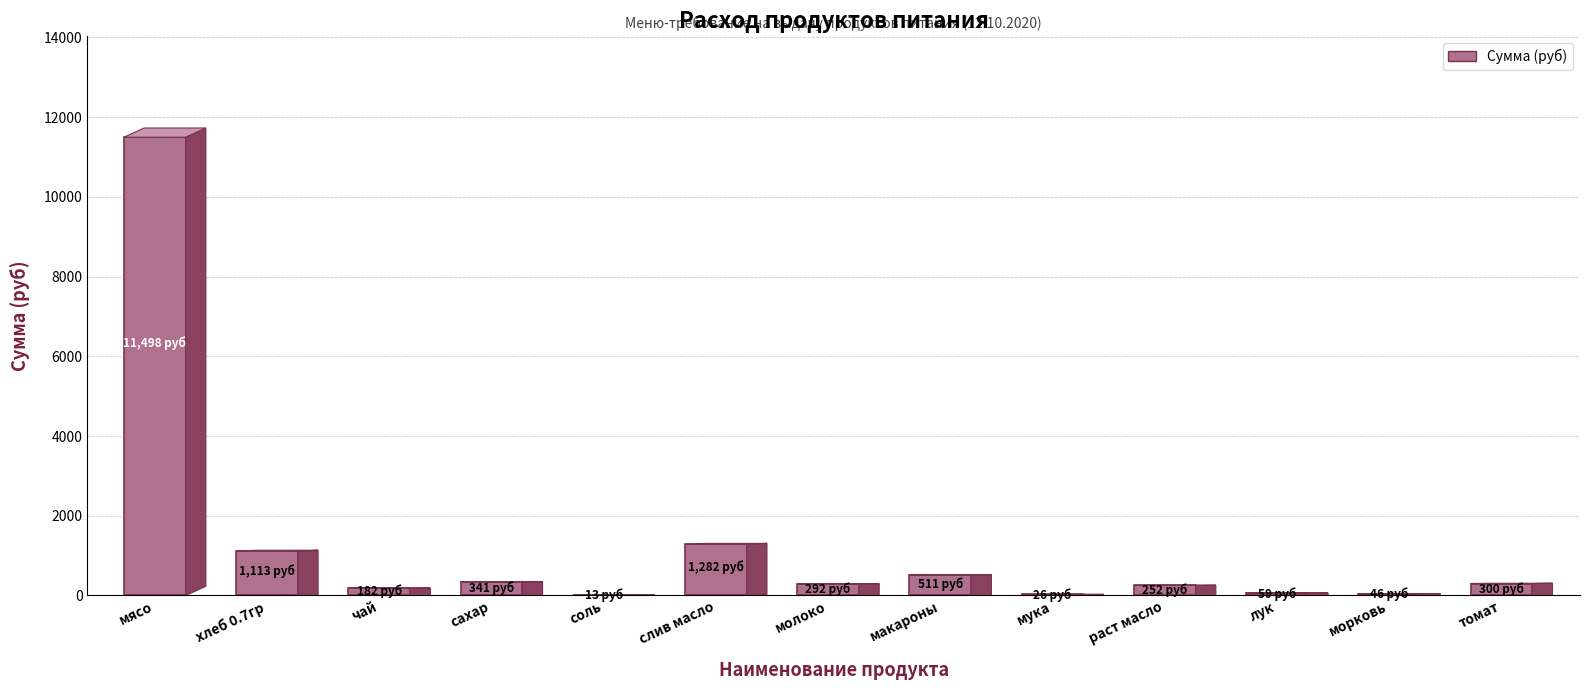

What is the maximum value shown in the chart?

11497.5